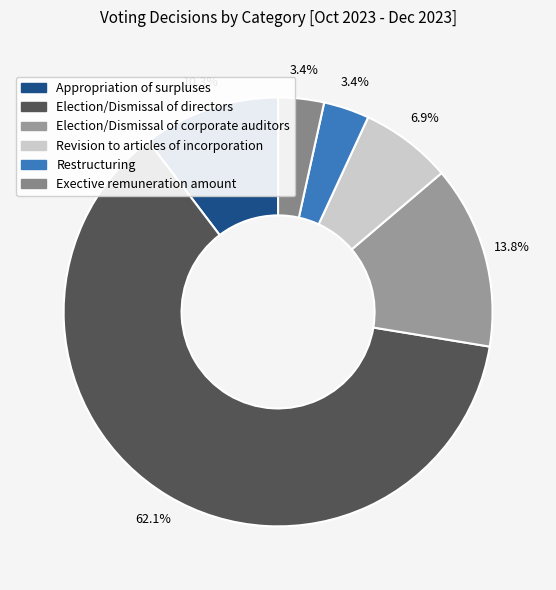

Is the sum of Election/Dismissal of directors and Election/Dismissal of corporate auditors greater than half?

Yes